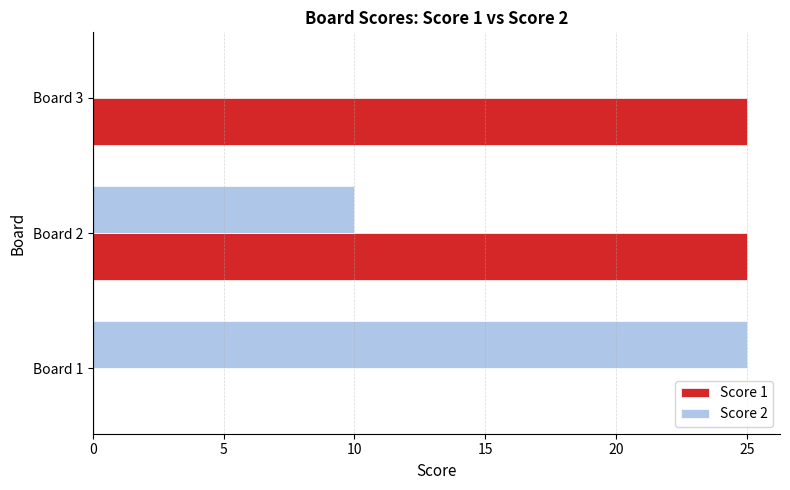

At which label is Score 1 closest to 12?

Board 1